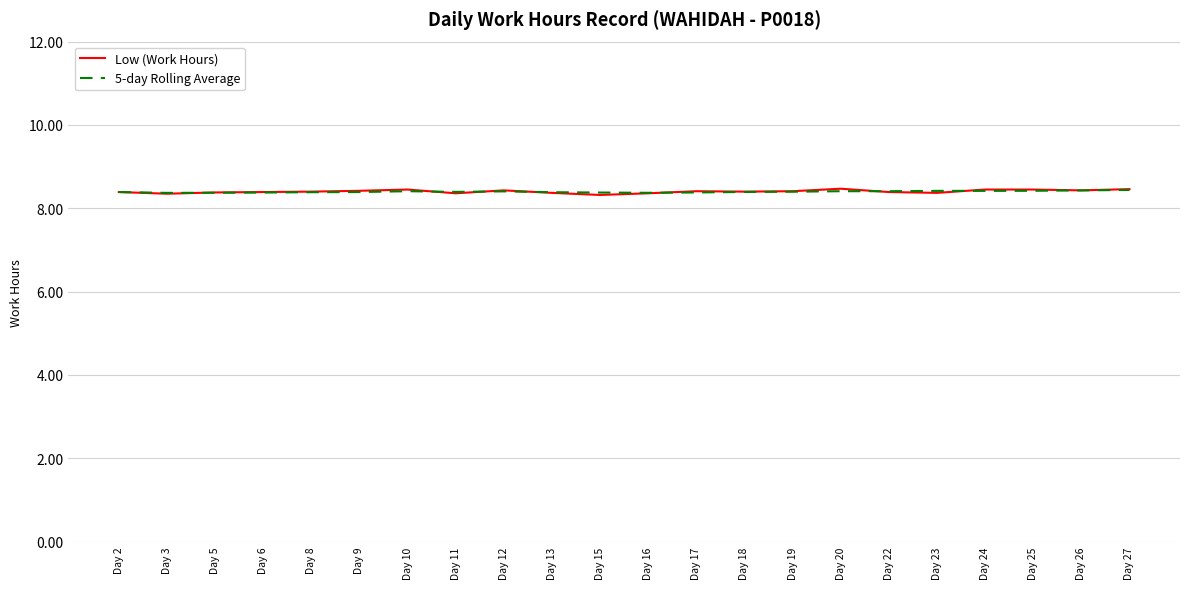

What is the total value across all series at Day 13?

16.8